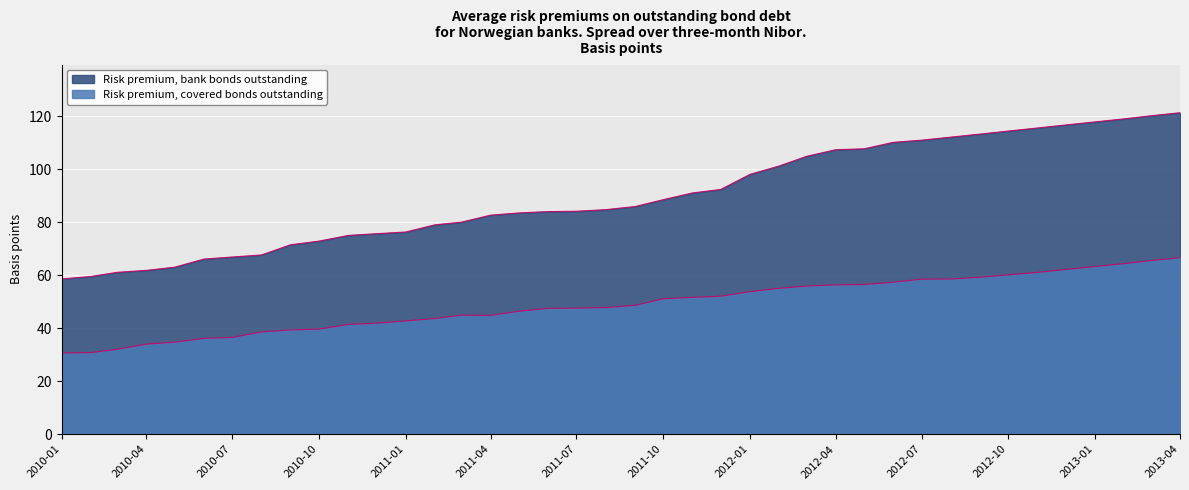

What is the sum of the Risk premium, covered bonds outstanding values at 2011-11 and 2012-07?

110.1